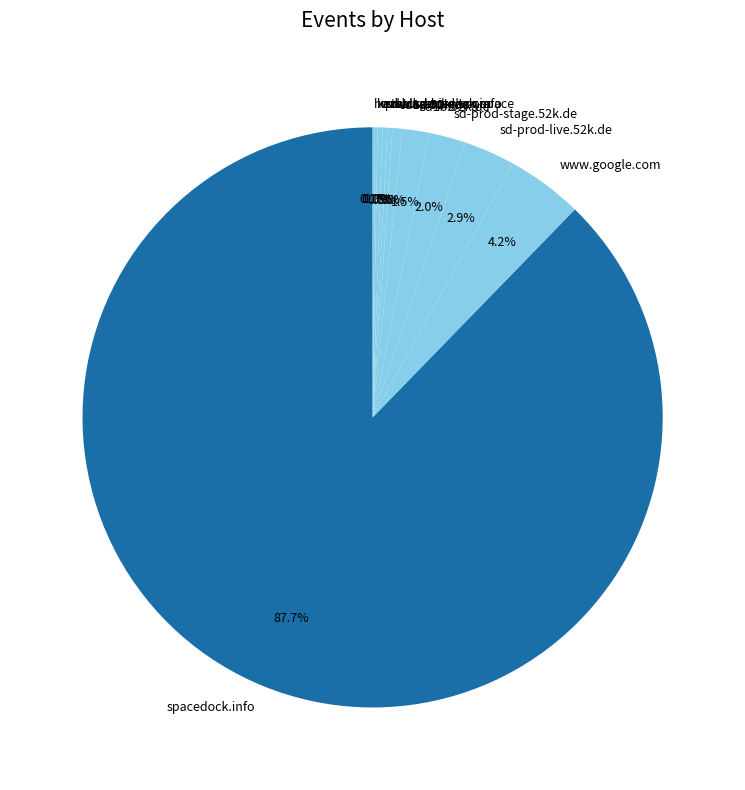

What portion of the pie excludes sd-prod-stage.52k.de?

98.0%